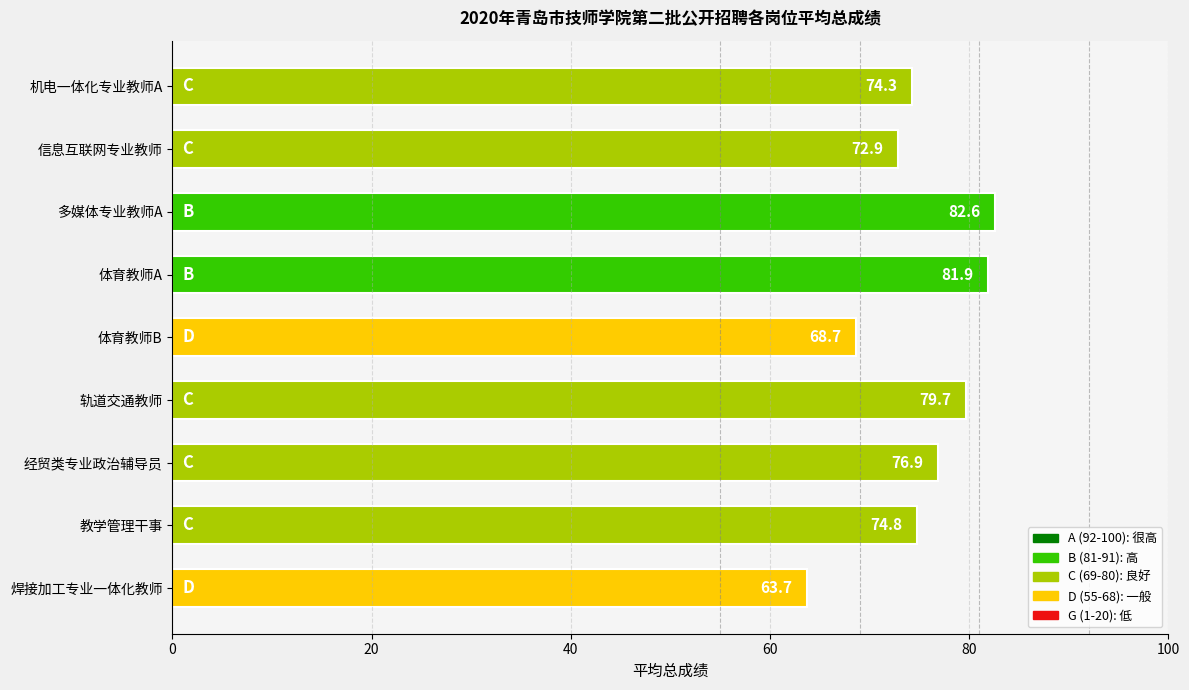

What is the label of the 1st bar from the bottom?

焊接加工专业一体化教师